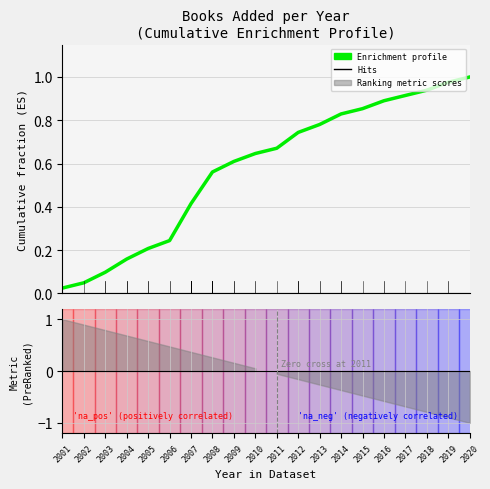

What is the greatest value displayed?

1.0